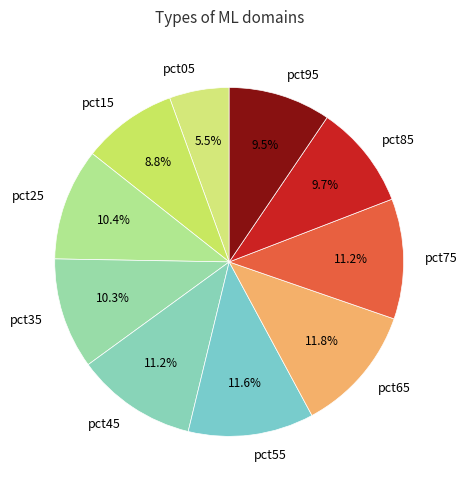

Which slice is the smallest?

pct05